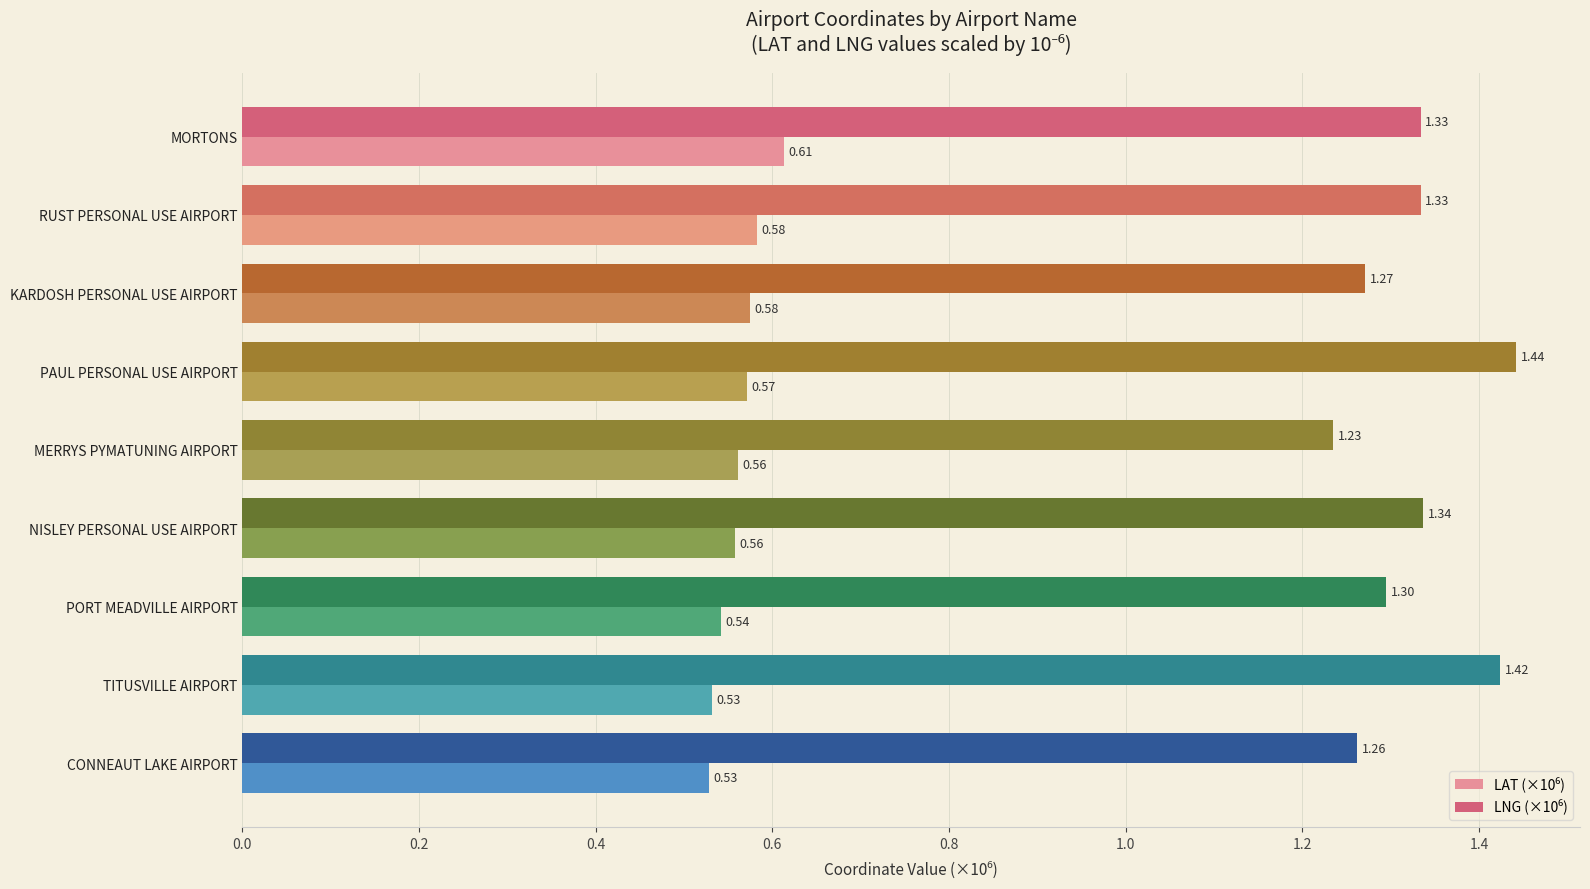

At how many categories does at least one series exceed 1?

9